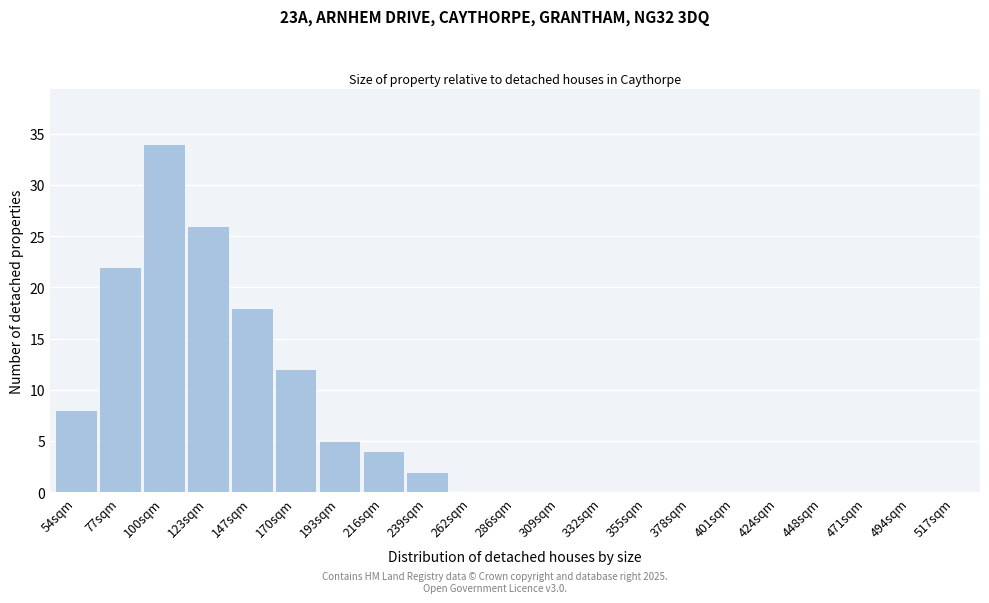

Reading left to right, list all the values displayed in this chart.

54sqm=8	77sqm=22	100sqm=34	123sqm=26	147sqm=18	170sqm=12	193sqm=5	216sqm=4	239sqm=2	262sqm=0	286sqm=0	309sqm=0	332sqm=0	355sqm=0	378sqm=0	401sqm=0	424sqm=0	448sqm=0	471sqm=0	494sqm=0	517sqm=0